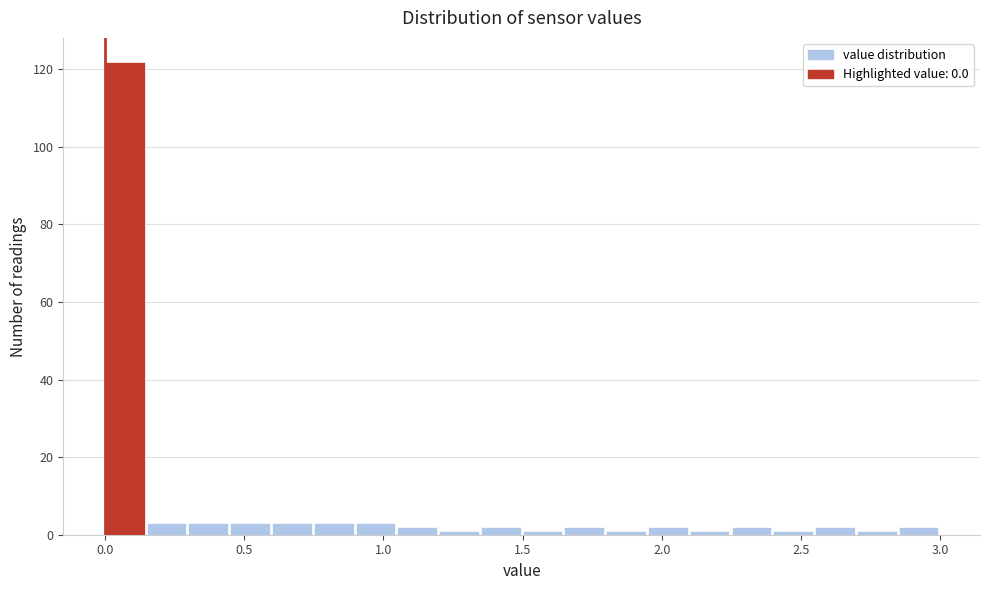

Around what value on the x-axis is the tallest bar? Give the approximate position of its centre, as read against the axis.

0.05